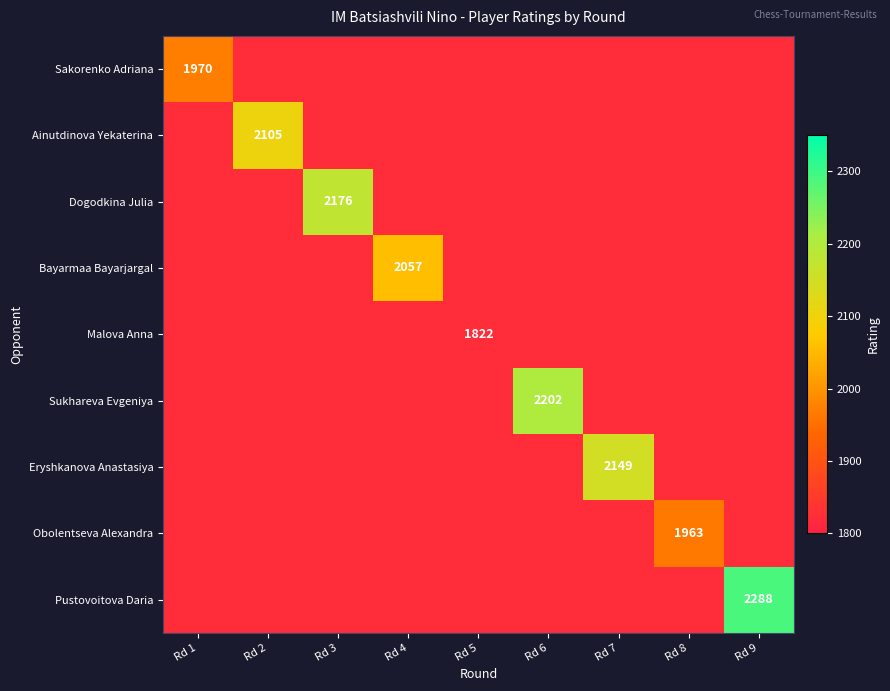

What is the sum of the Dogodkina Julia values at Rd 3 and Rd 1?

3998